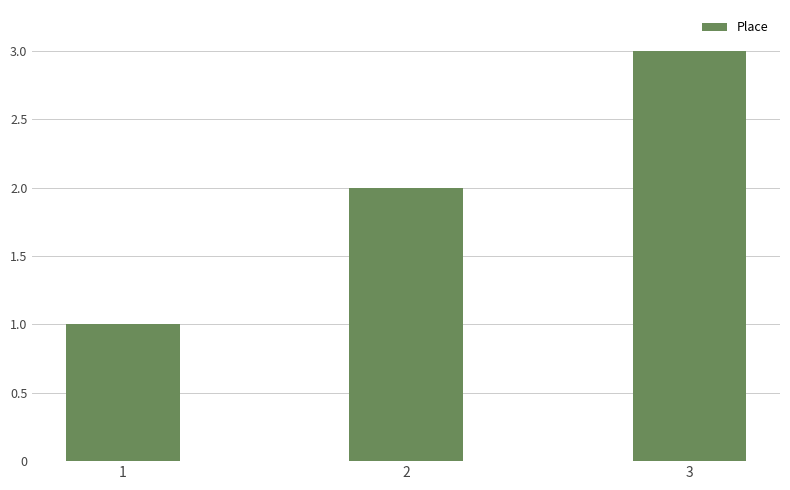

What is the difference between the second highest and minimum values?

1